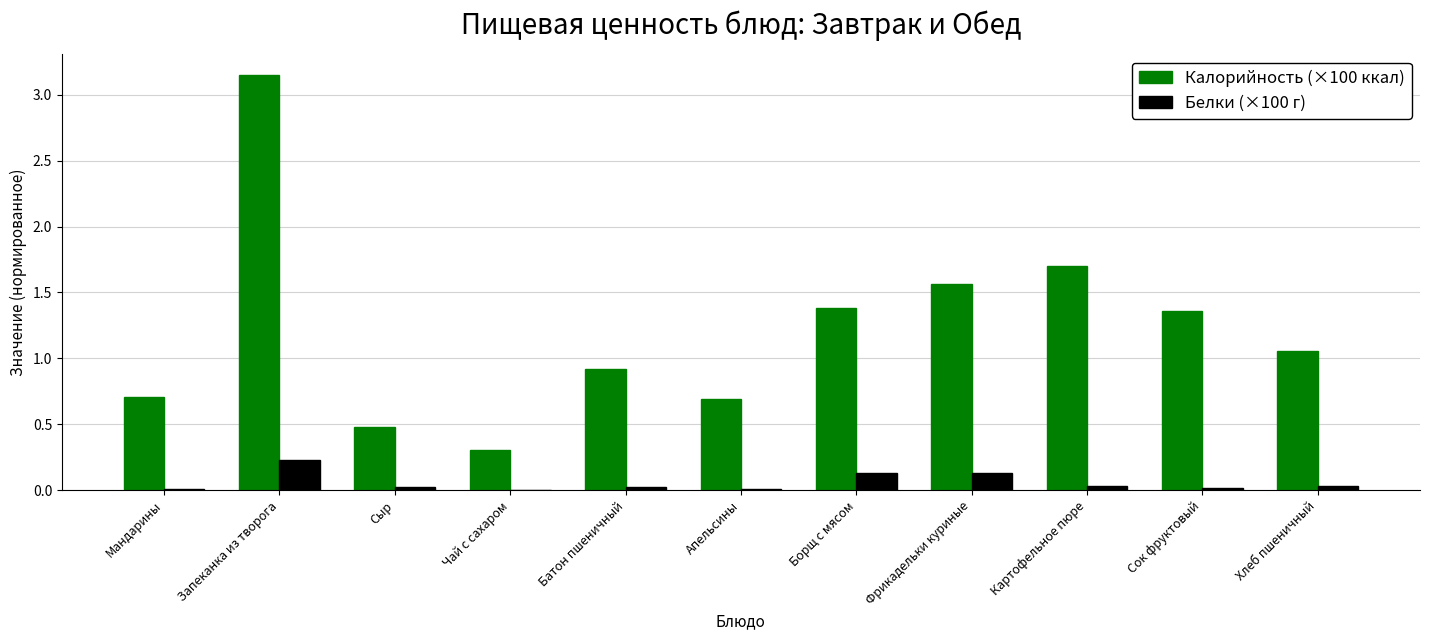

At which category does the chart reach its peak across all series?

Запеканка из творога